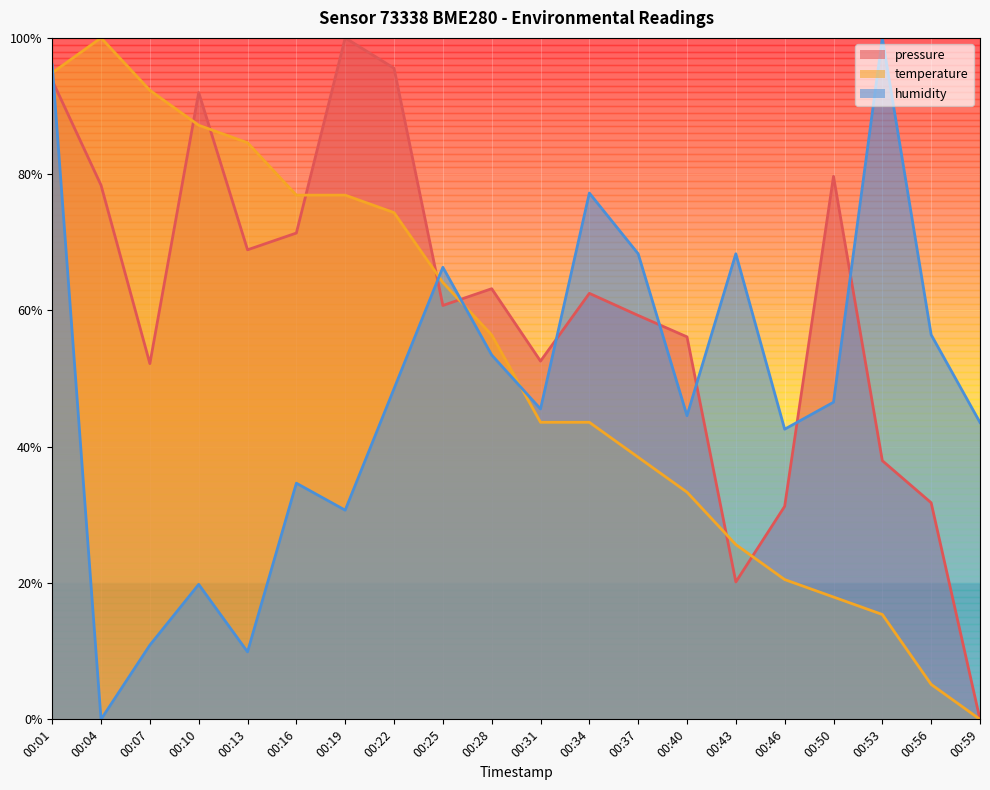

Reading left to right, transcribe all the data shown in this chart.

pressure: 00:01=0.9	00:04=0.8	00:07=0.5	00:10=0.9	00:13=0.7	00:16=0.7	00:19=1.0	00:22=1.0	00:25=0.6	00:28=0.6	00:31=0.5	00:34=0.6	00:37=0.6	00:40=0.6	00:43=0.2	00:46=0.3	00:50=0.8	00:53=0.4	00:56=0.3	00:59=0.0
temperature: 00:01=0.9	00:04=1.0	00:07=0.9	00:10=0.9	00:13=0.8	00:16=0.8	00:19=0.8	00:22=0.7	00:25=0.6	00:28=0.6	00:31=0.4	00:34=0.4	00:37=0.4	00:40=0.3	00:43=0.3	00:46=0.2	00:50=0.2	00:53=0.2	00:56=0.1	00:59=0.0
humidity: 00:01=1.0	00:04=0.0	00:07=0.1	00:10=0.2	00:13=0.1	00:16=0.3	00:19=0.3	00:22=0.5	00:25=0.7	00:28=0.5	00:31=0.5	00:34=0.8	00:37=0.7	00:40=0.4	00:43=0.7	00:46=0.4	00:50=0.5	00:53=1.0	00:56=0.6	00:59=0.4